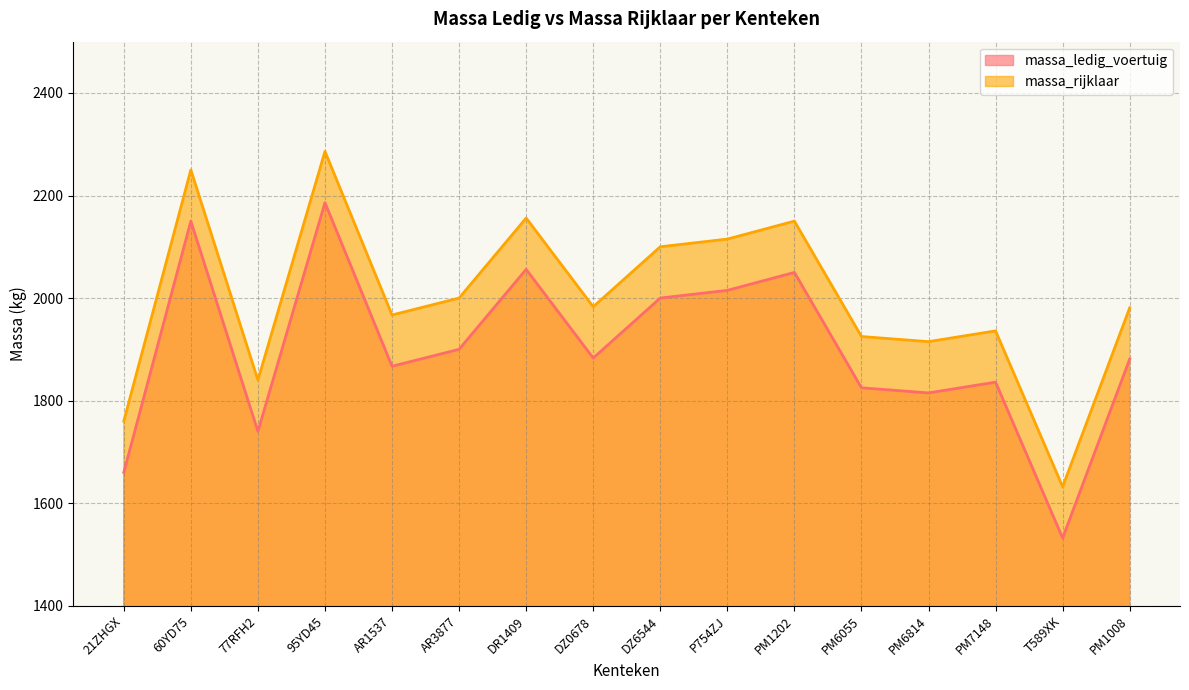

At which label does massa_rijklaar reach its peak?

95YD45